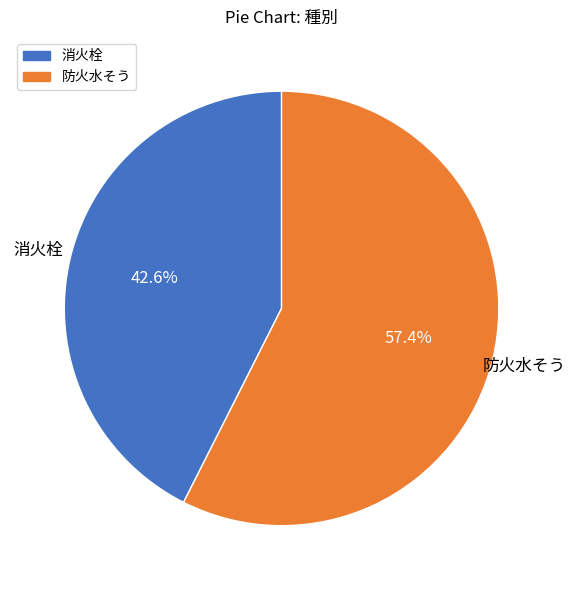

Which slice is the smallest?

消火栓